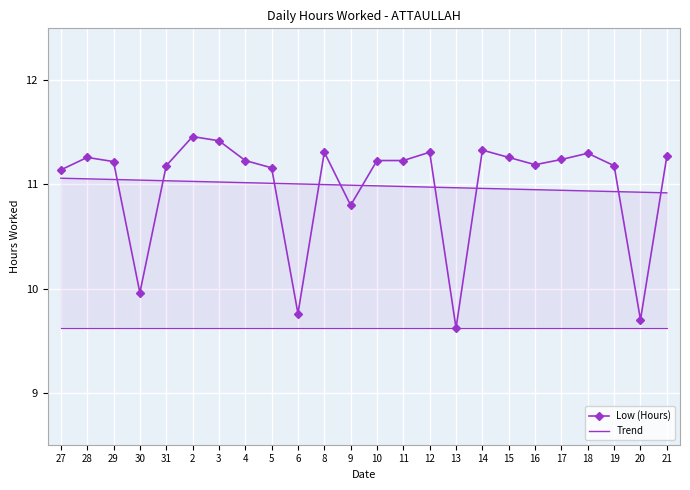

True or false: Trend has a value of 3.2 at 3.

False